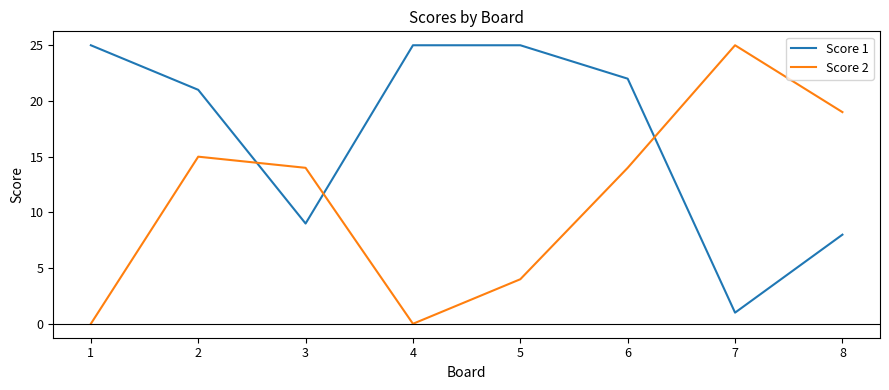

Is this an area chart (filled region under the line)?

No